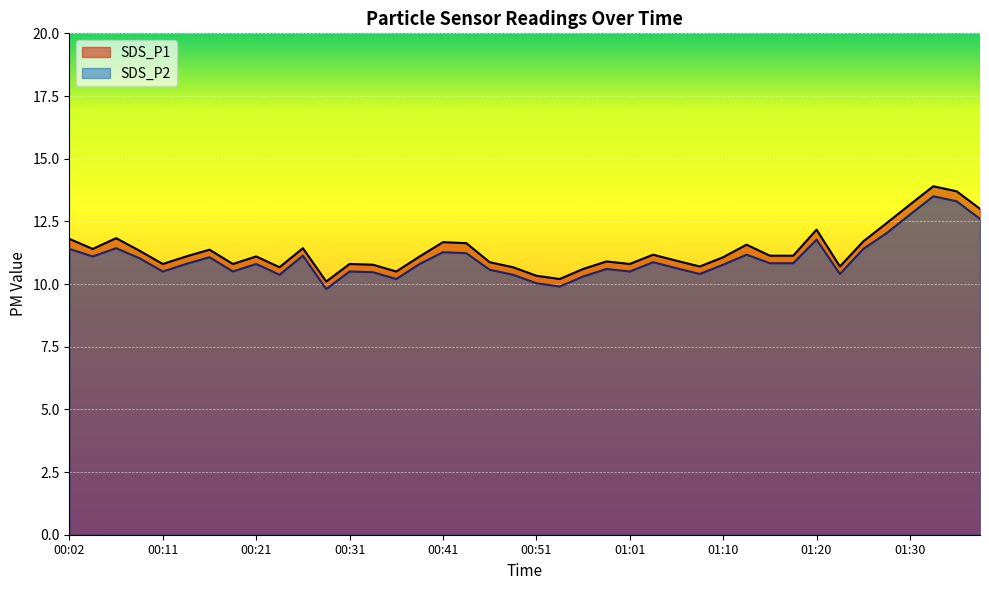

Reading left to right, what are all the values shown in this chart?

SDS_P1: 00:02=11.8	00:04=11.4	00:07=11.8	00:09=11.3	00:11=10.8	00:14=11.1	00:16=11.4	00:19=10.8	00:21=11.1	00:24=10.7	00:26=11.4	00:29=10.1	00:31=10.8	00:34=10.8	00:36=10.5	00:38=11.1	00:41=11.7	00:43=11.6	00:46=10.9	00:48=10.7	00:51=10.3	00:53=10.2	00:56=10.6	00:58=10.9	01:01=10.8	01:03=11.2	01:06=10.9	01:08=10.7	01:10=11.1	01:13=11.6	01:15=11.1	01:18=11.1	01:20=12.2	01:23=10.7	01:25=11.7	01:28=12.4	01:30=13.2	01:33=13.9	01:35=13.7	01:37=13.0
SDS_P2: 00:02=11.4	00:04=11.1	00:07=11.4	00:09=11.0	00:11=10.5	00:14=10.8	00:16=11.1	00:19=10.5	00:21=10.8	00:24=10.4	00:26=11.1	00:29=9.8	00:31=10.5	00:34=10.5	00:36=10.2	00:38=10.8	00:41=11.3	00:43=11.2	00:46=10.6	00:48=10.4	00:51=10.0	00:53=9.9	00:56=10.3	00:58=10.6	01:01=10.5	01:03=10.9	01:06=10.6	01:08=10.4	01:10=10.8	01:13=11.2	01:15=10.8	01:18=10.8	01:20=11.8	01:23=10.4	01:25=11.4	01:28=12.0	01:30=12.8	01:33=13.5	01:35=13.3	01:37=12.6